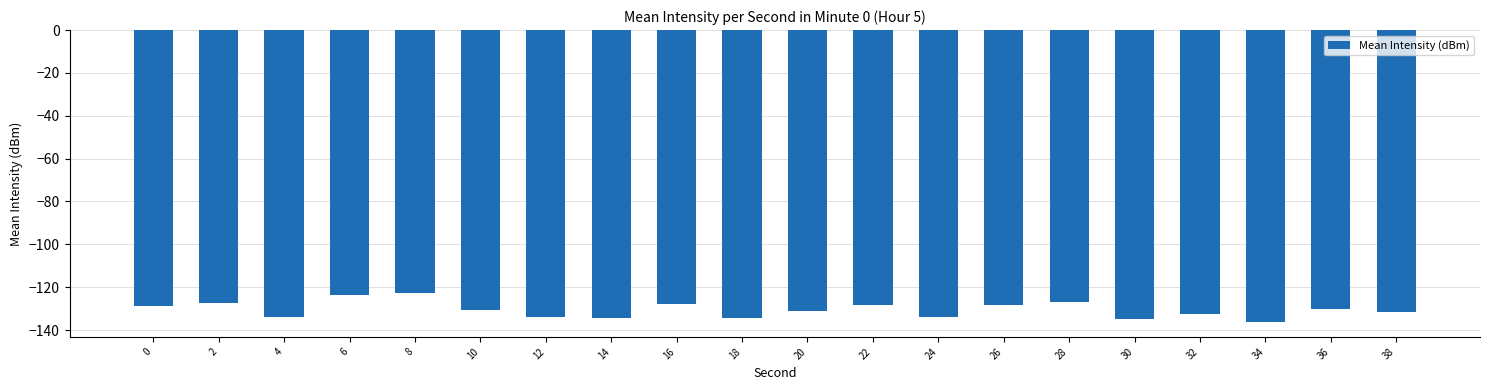

The chart shows a value of -205.5 at 30. True or false?

False